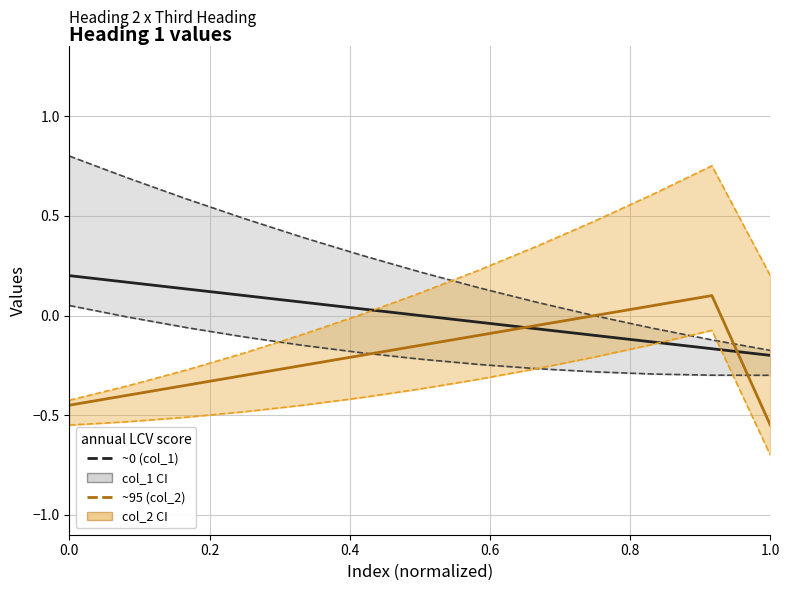

What is the average value of the col_2 center series?

-0.2